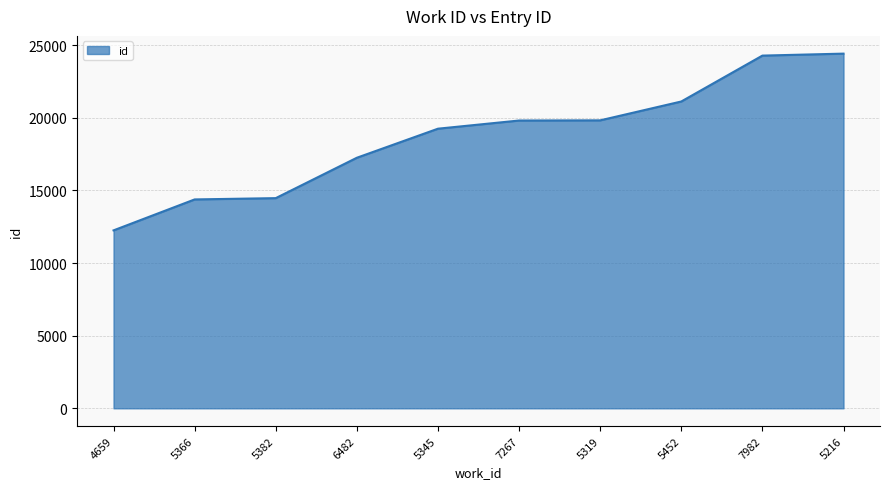

Which has a higher value, 7267 or 5366?

7267